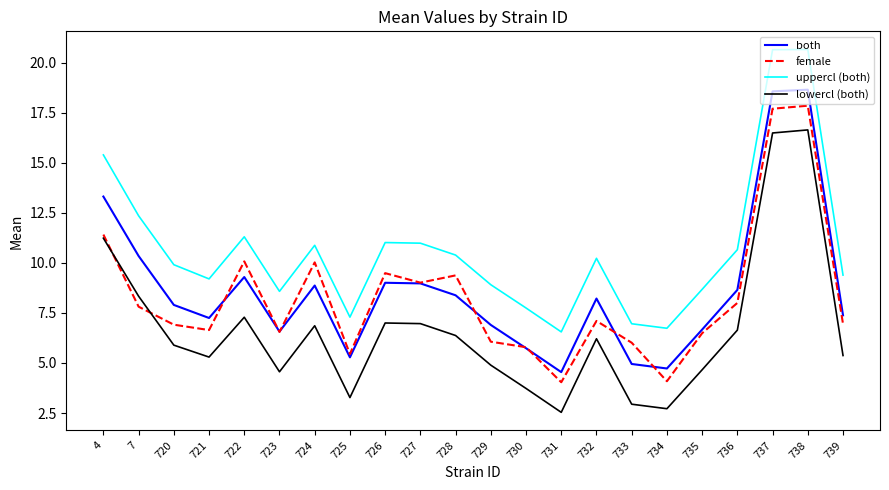

Which series ends up on top after the final intersection of female and lowercl (both)?

female